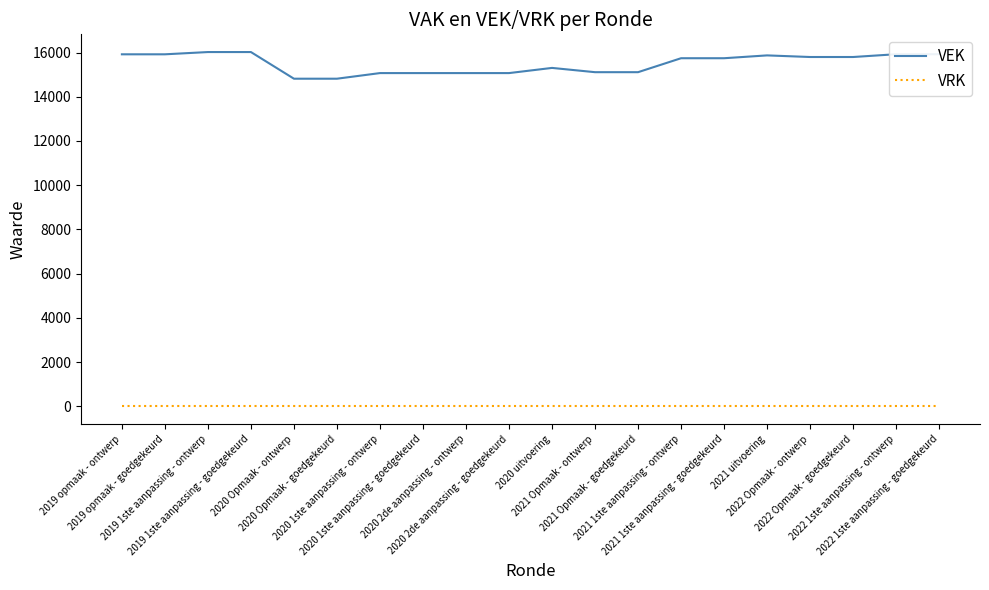

True or false: VEK and VRK cross at least once.

False